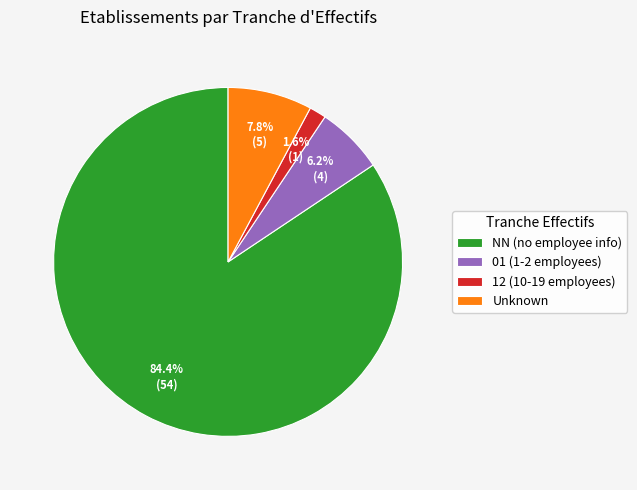

Between NN (no employee info) and 01 (1-2 employees), which is larger?

NN (no employee info)